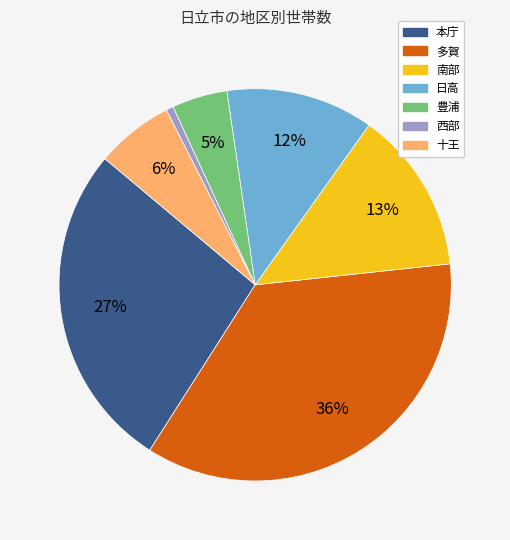

To the nearest percent, what is the difference between the largest and smallest slice percentages?

35%